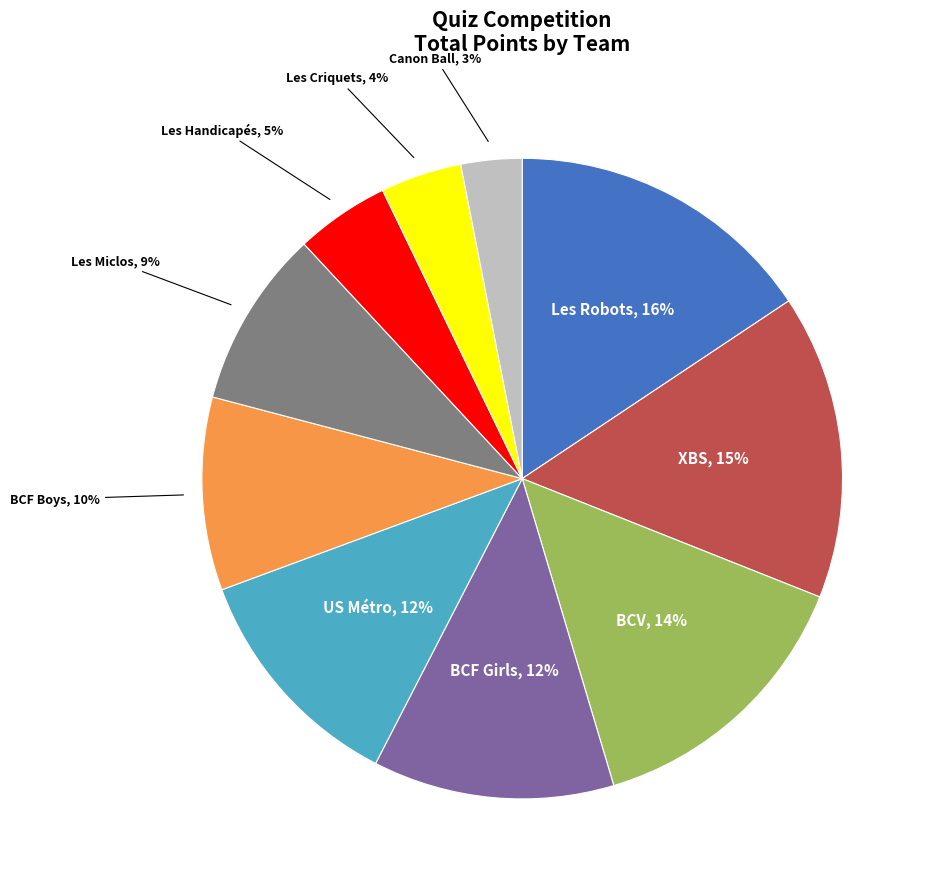

Does any single category account for the majority?

No